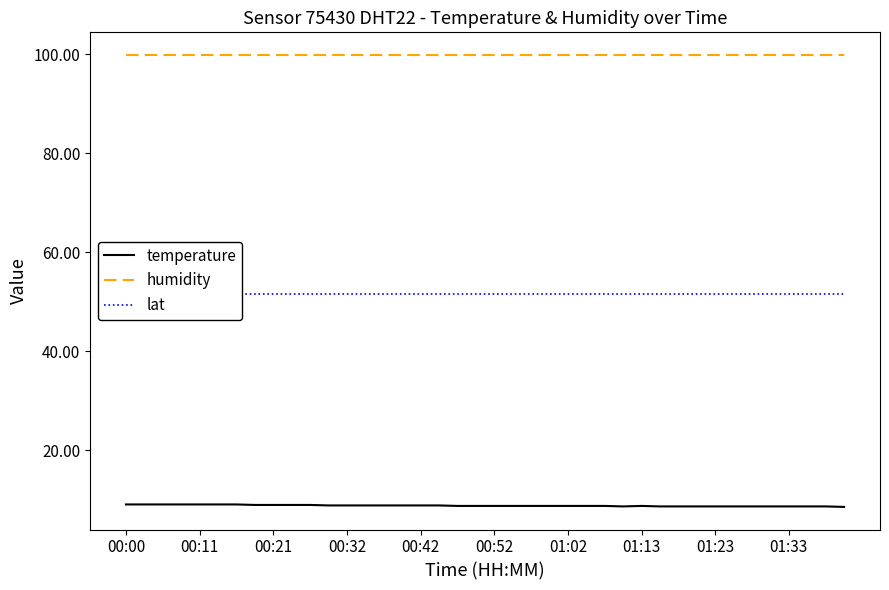

Which series has the largest range (max minus min)?

temperature